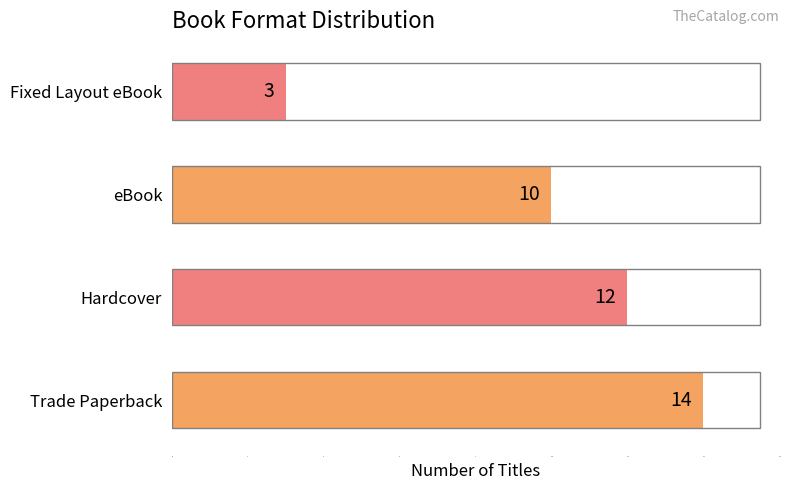

Count the number of categories in the chart.

4